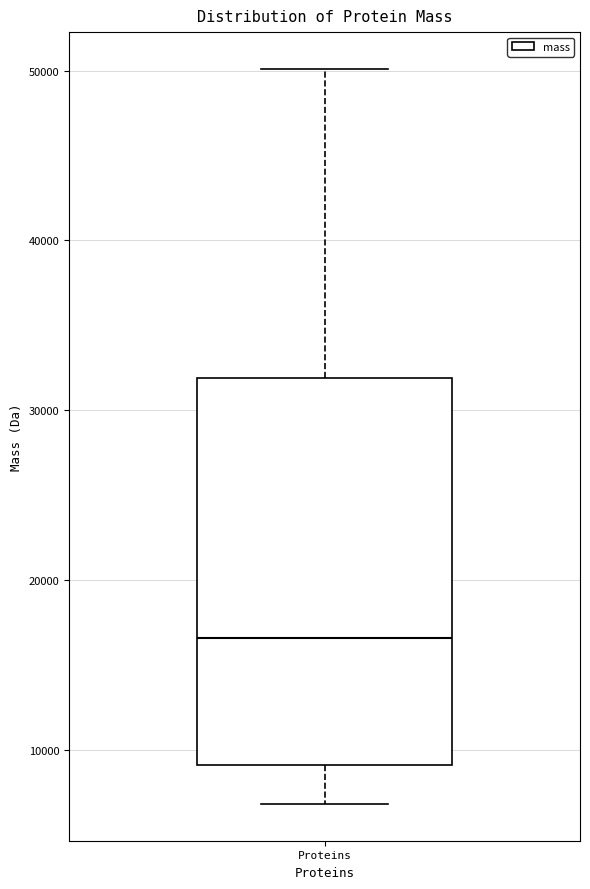

Read this box plot against the y-axis: the position of the median line, the range covered by the box, and the ends of both whiskers. The values are not printed on the chart, so give them approximately, as read against the axis.

median 17000, box 9000 to 32000, whiskers 7000 to 50000